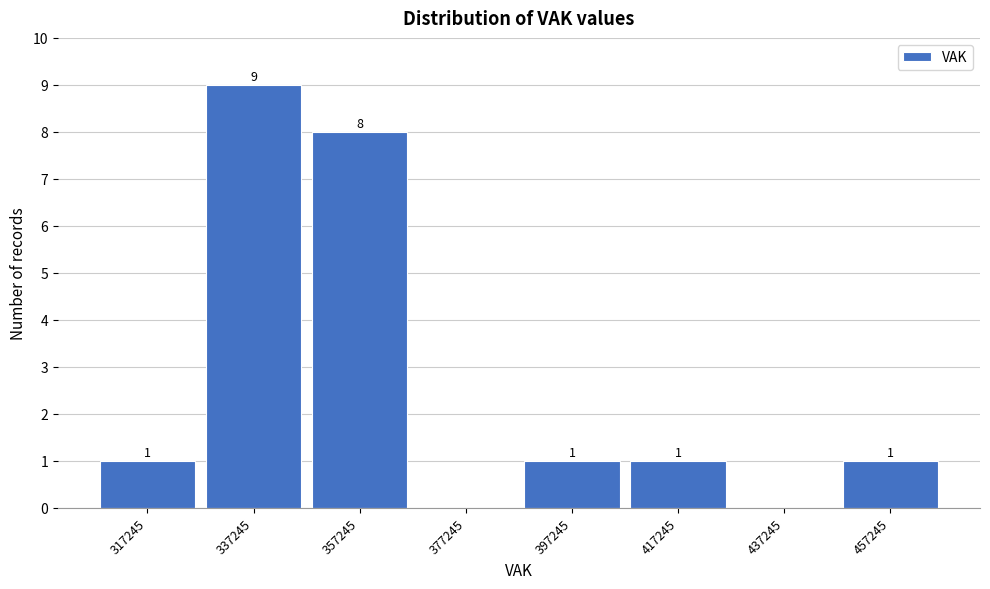

Reading right to left, list all the values displayed in this chart.

457245=1	437245=0	417245=1	397245=1	377245=0	357245=8	337245=9	317245=1